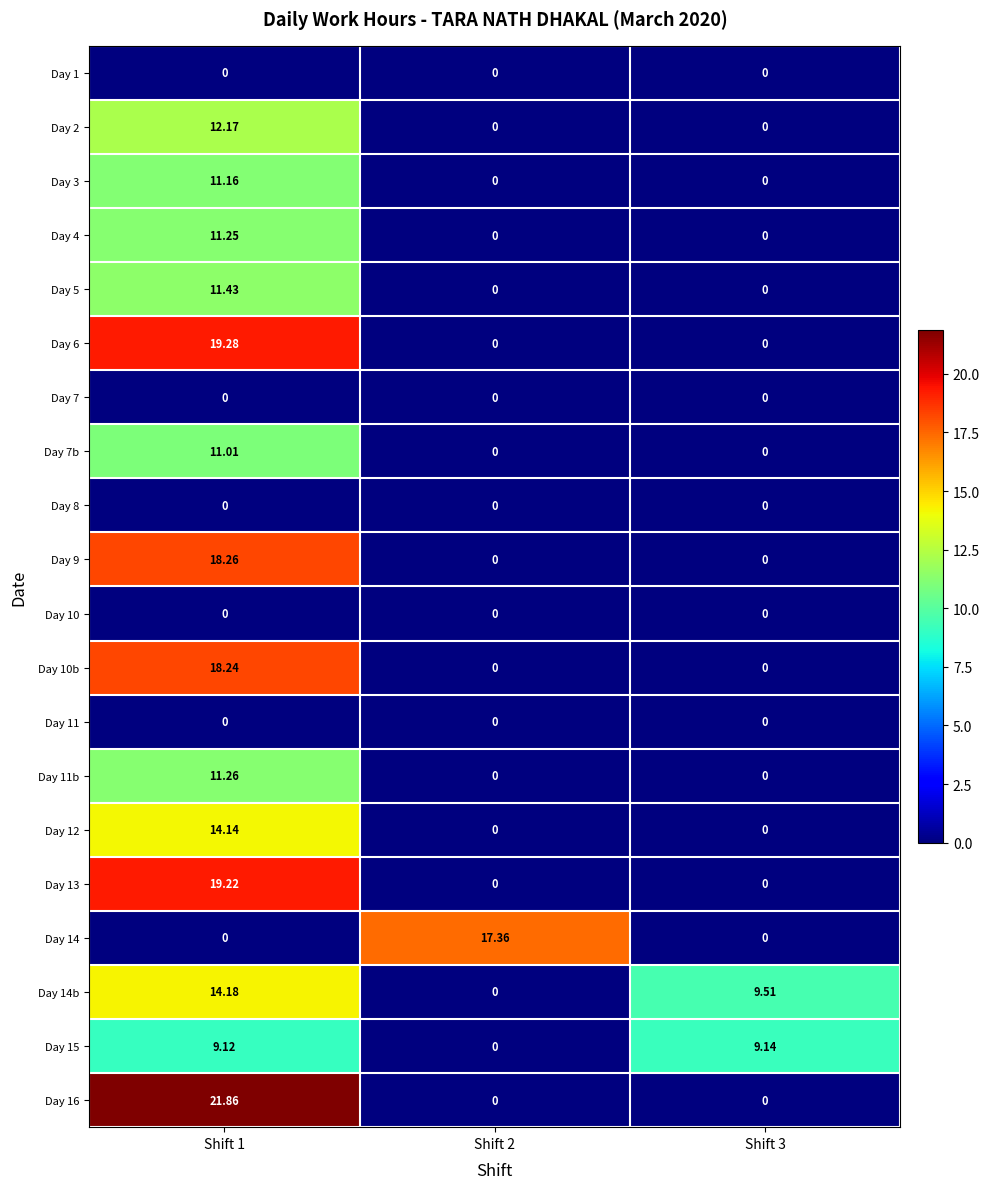

Which series has the widest spread of values?

Day 16